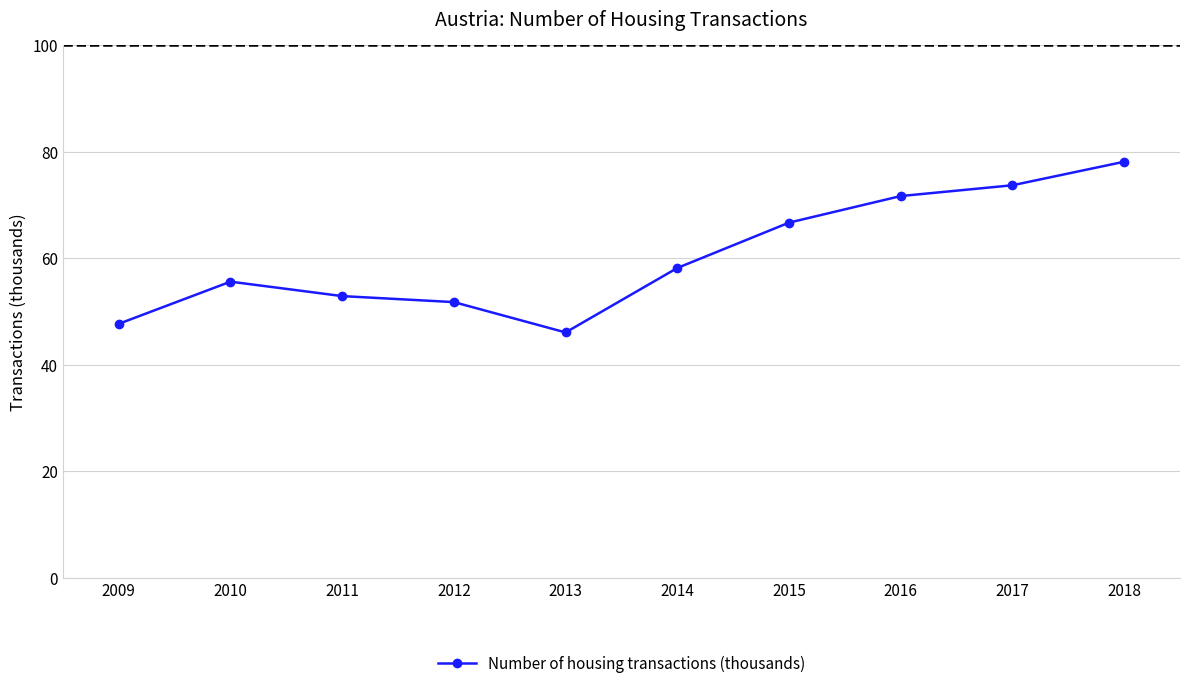

The chart shows a value of 52.9 at 2011. True or false?

True